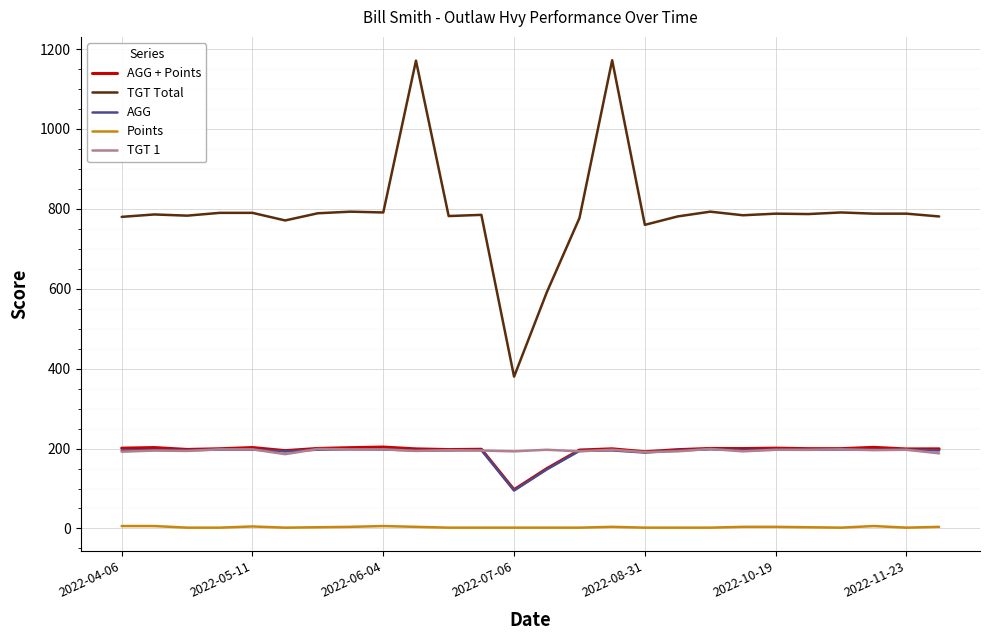

What is the highest value of the AGG series?

198.3